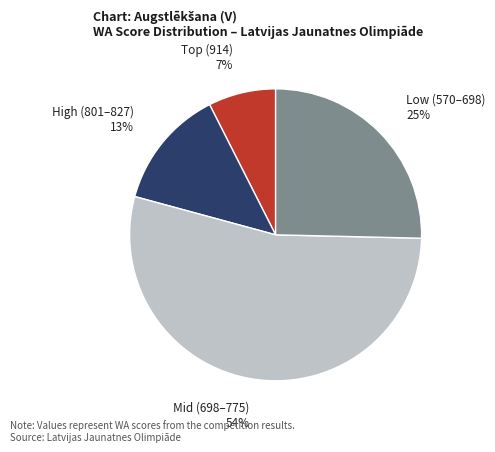

Approximately how many times larger is the value at Low (570–698) compared to Mid (698–775)?

0.5